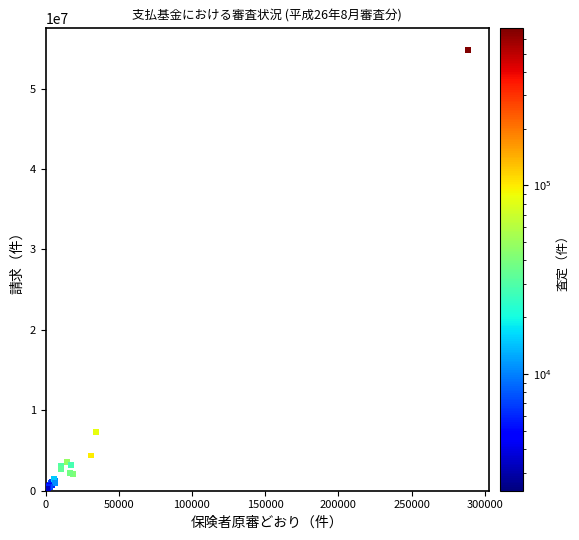

What Y value in the scatter plot is closest to 27520011?

7354713